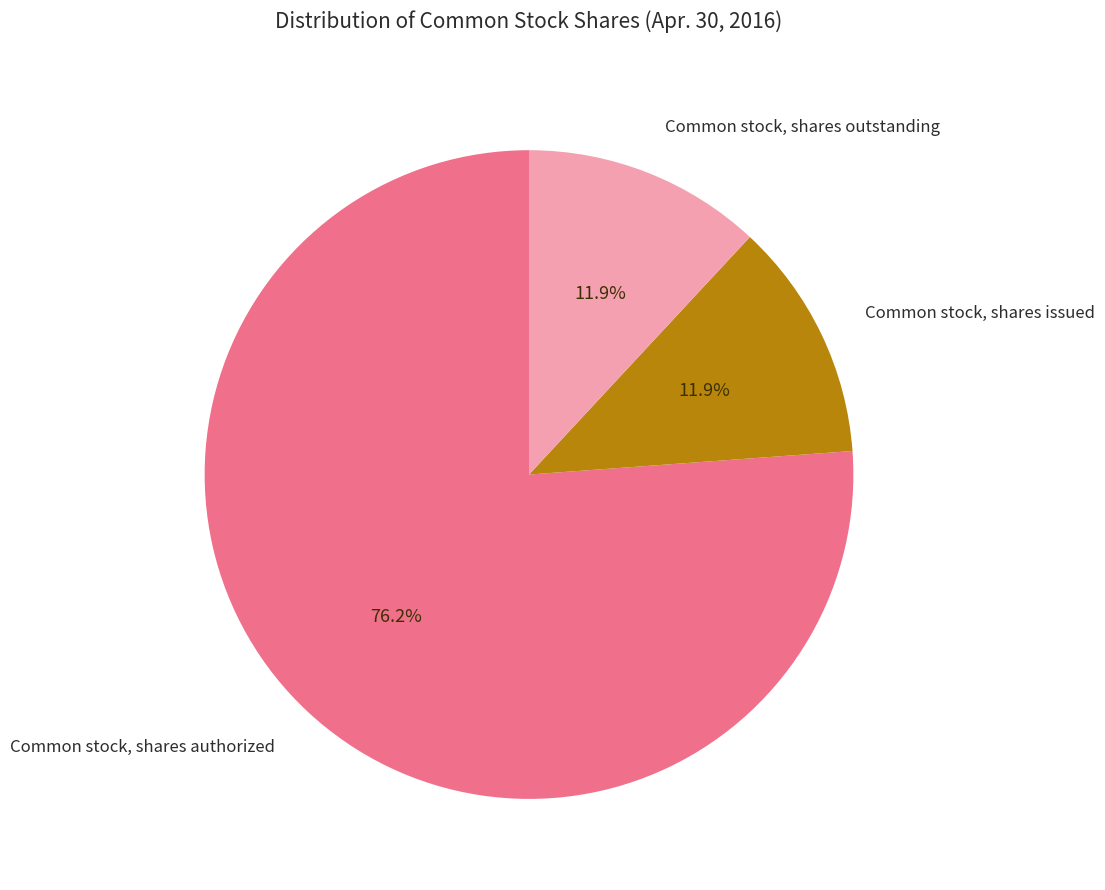

Is there any slice that represents more than half of the pie?

Yes